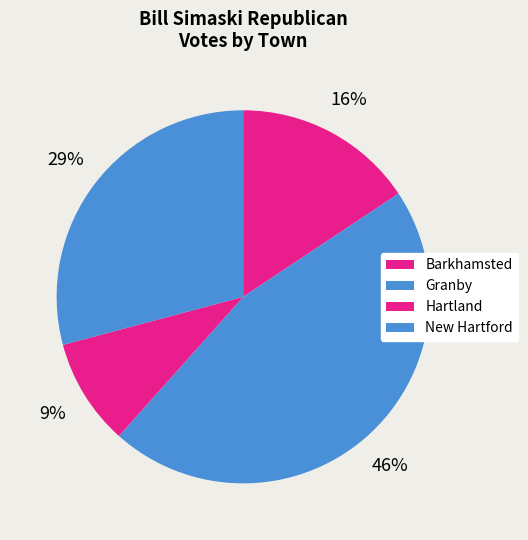

How many slices are in this pie chart?

4